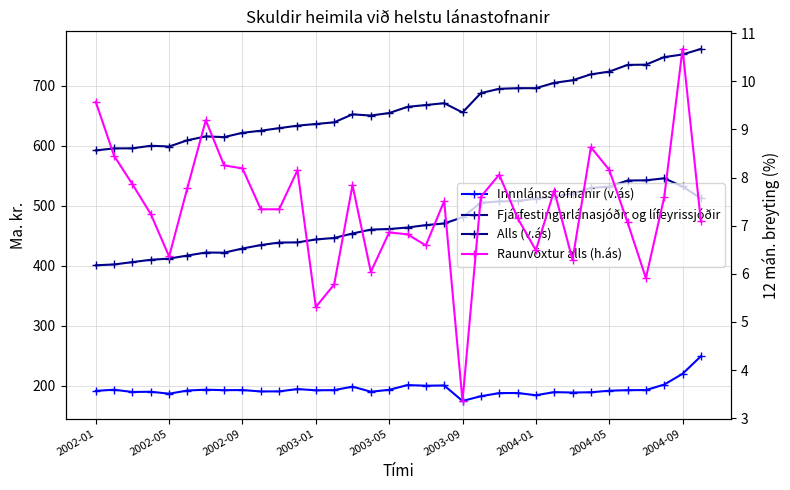

Which category has the lowest value in the Fjárfestingarlánasjóðir og lífeyrissjóðir series?

2002-01